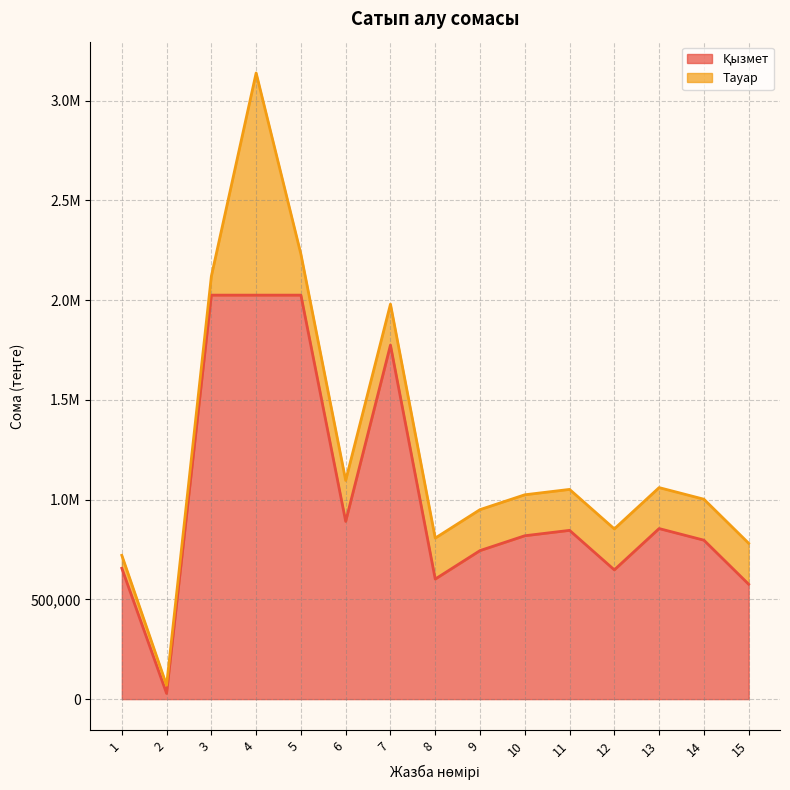

Read the value at 9.

744600.0